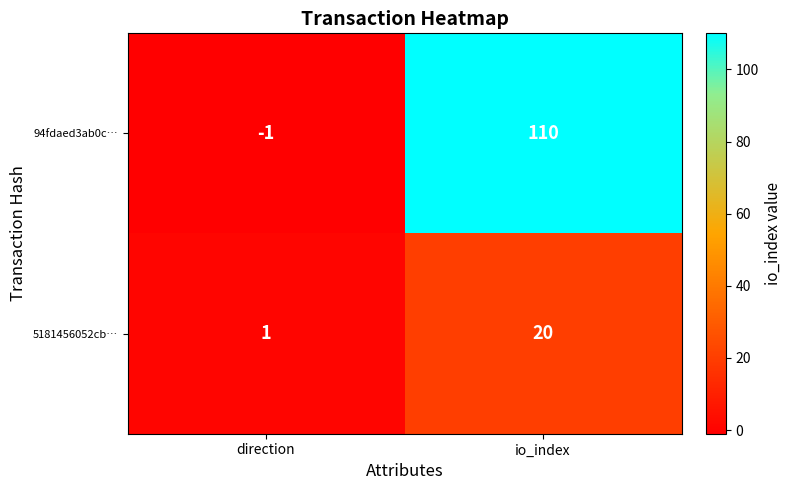

Rank the series by their maximum value, from highest to lowest.

94fdaed3ab0c…, 5181456052cb…